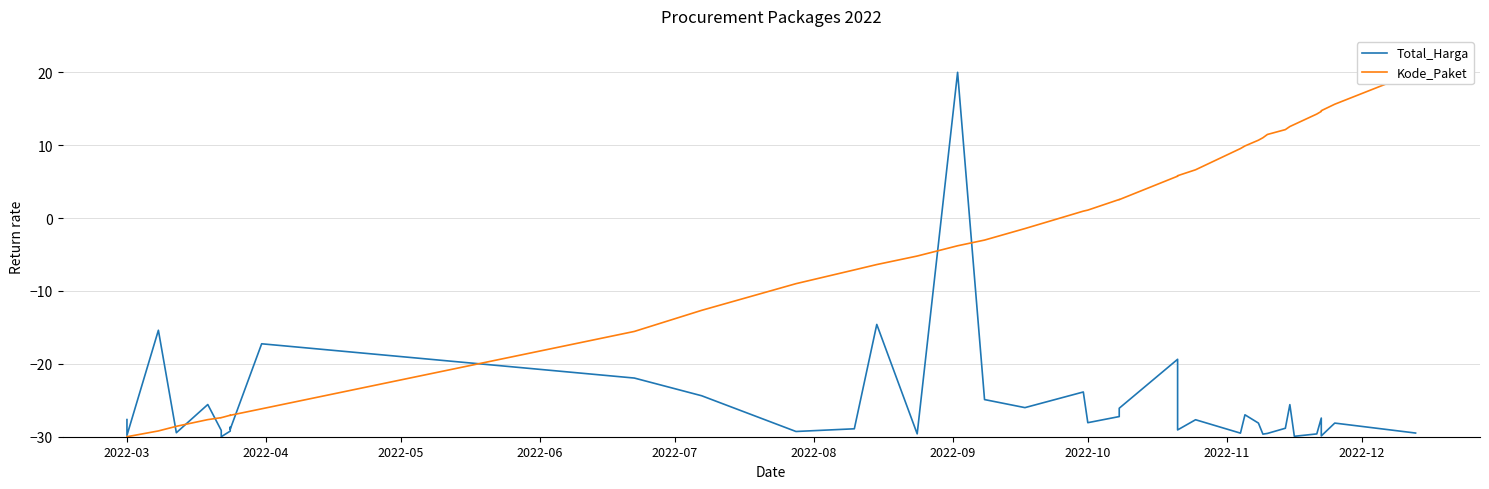

Which series has the largest total across all categories?

Kode_Paket